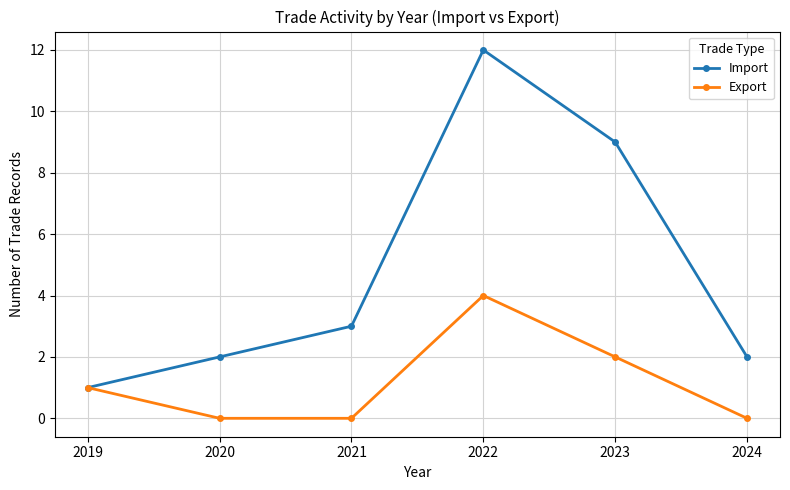

Which series has the largest range (max minus min)?

Import